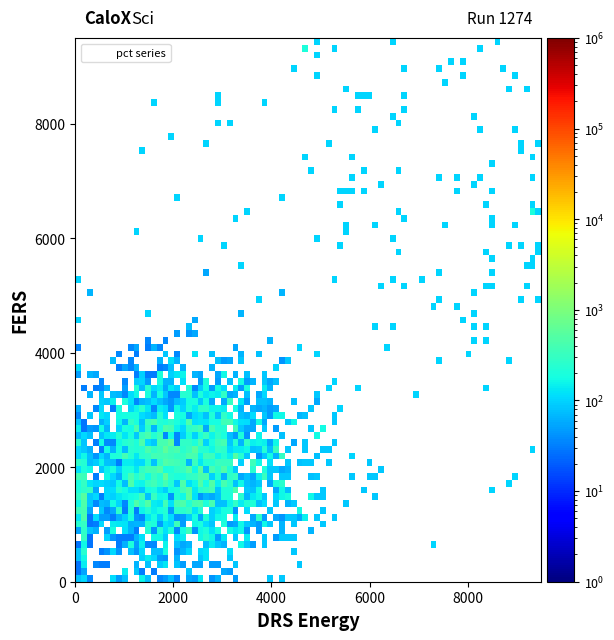

What is the range of X values (max minus min)?

8045.3